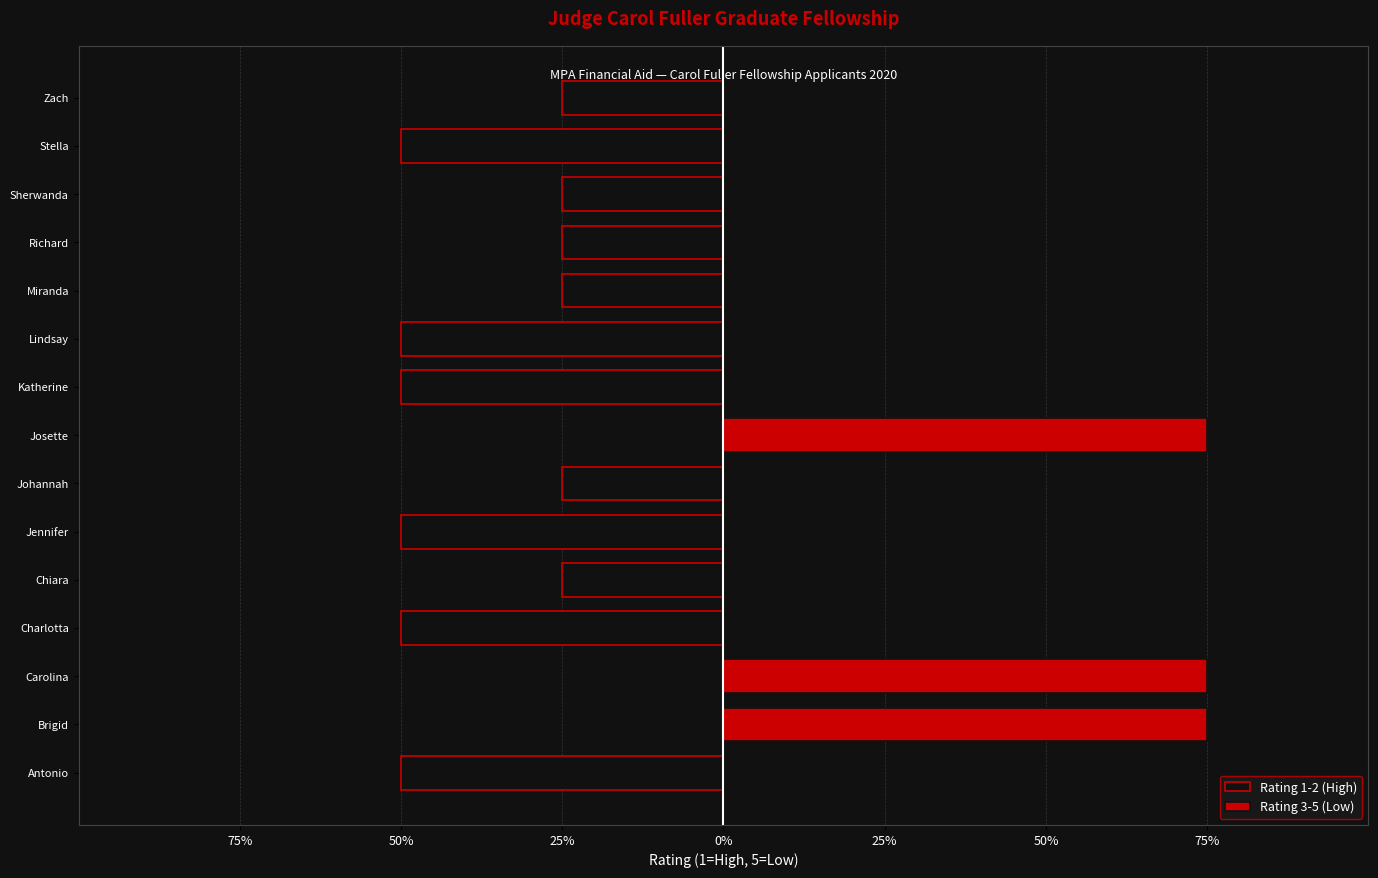

What are all the series names shown in the legend?

Rating 1-2 (High), Rating 3-5 (Low)